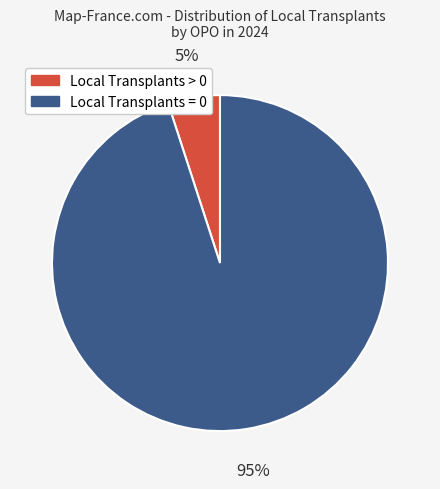

Count the number of slices in the pie.

2